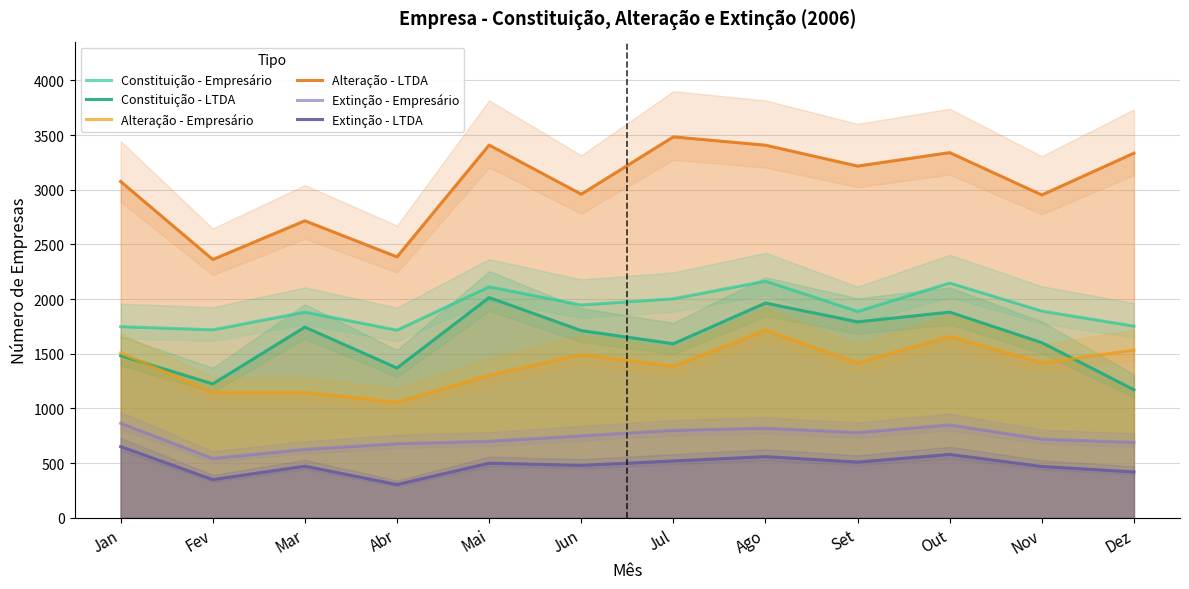

Where does the Alteração - LTDA series first go above 3216?

Mai